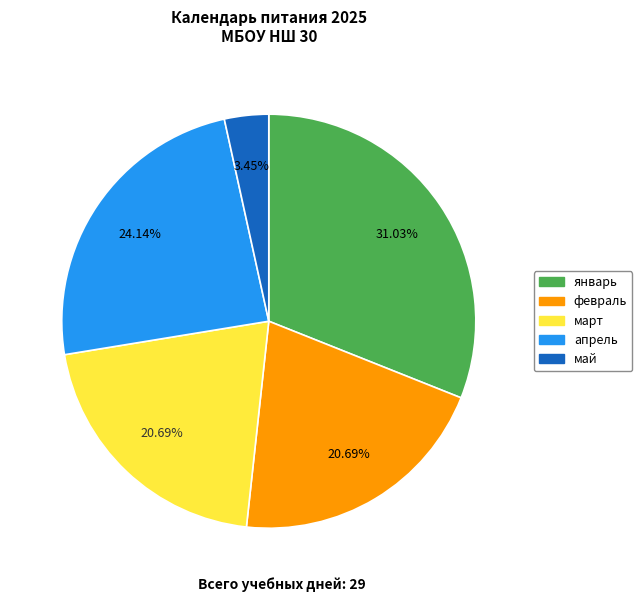

What is the smallest slice in the pie chart?

май